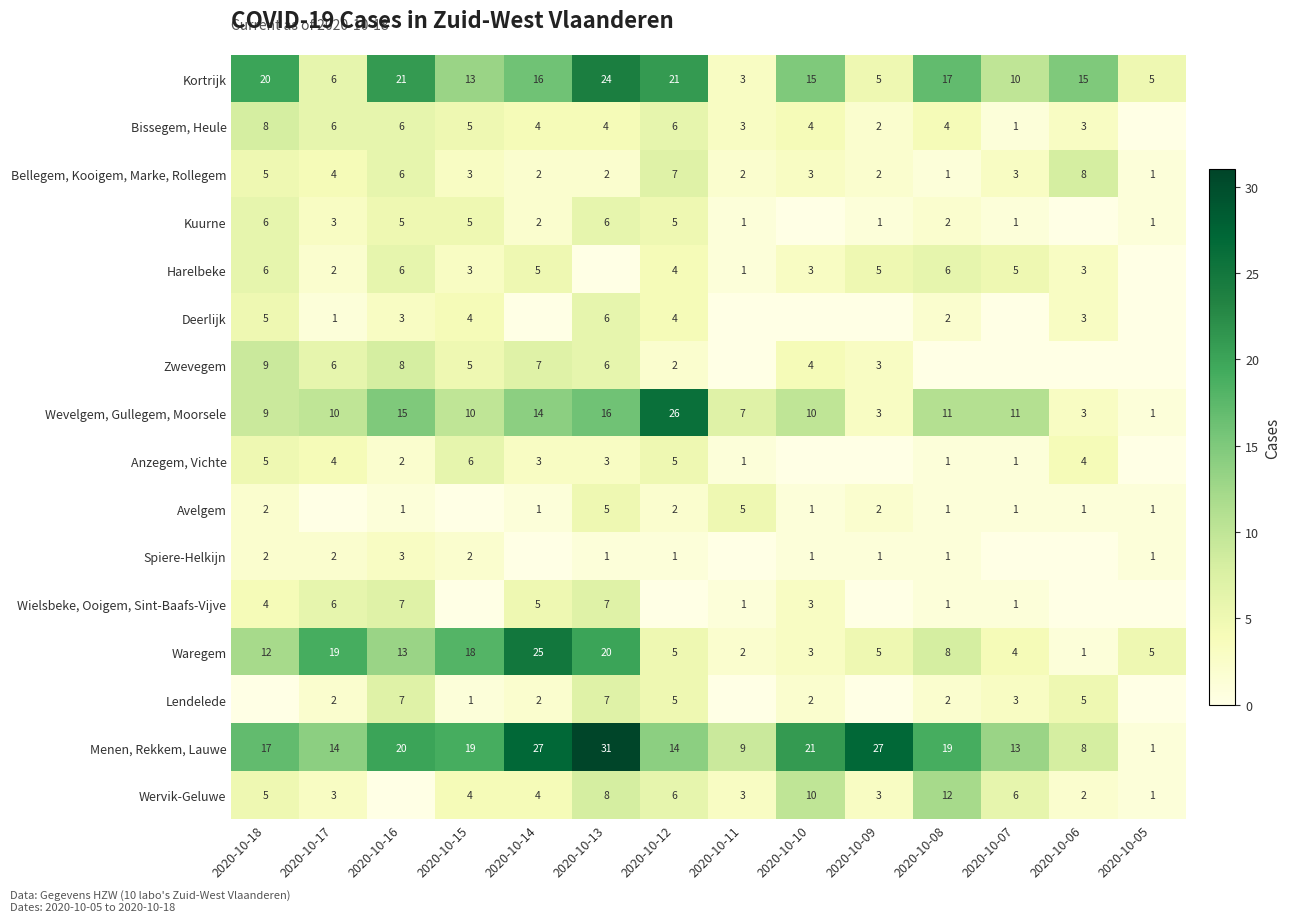

How many data points does each series have?

14